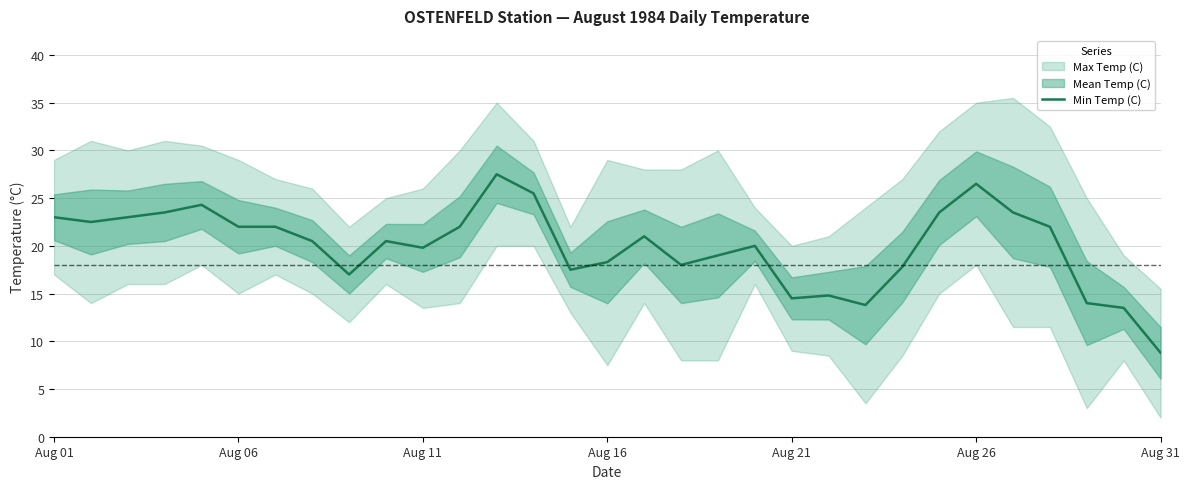

The Min Temp (C) series shows 30.7 at Aug 16. True or false?

False